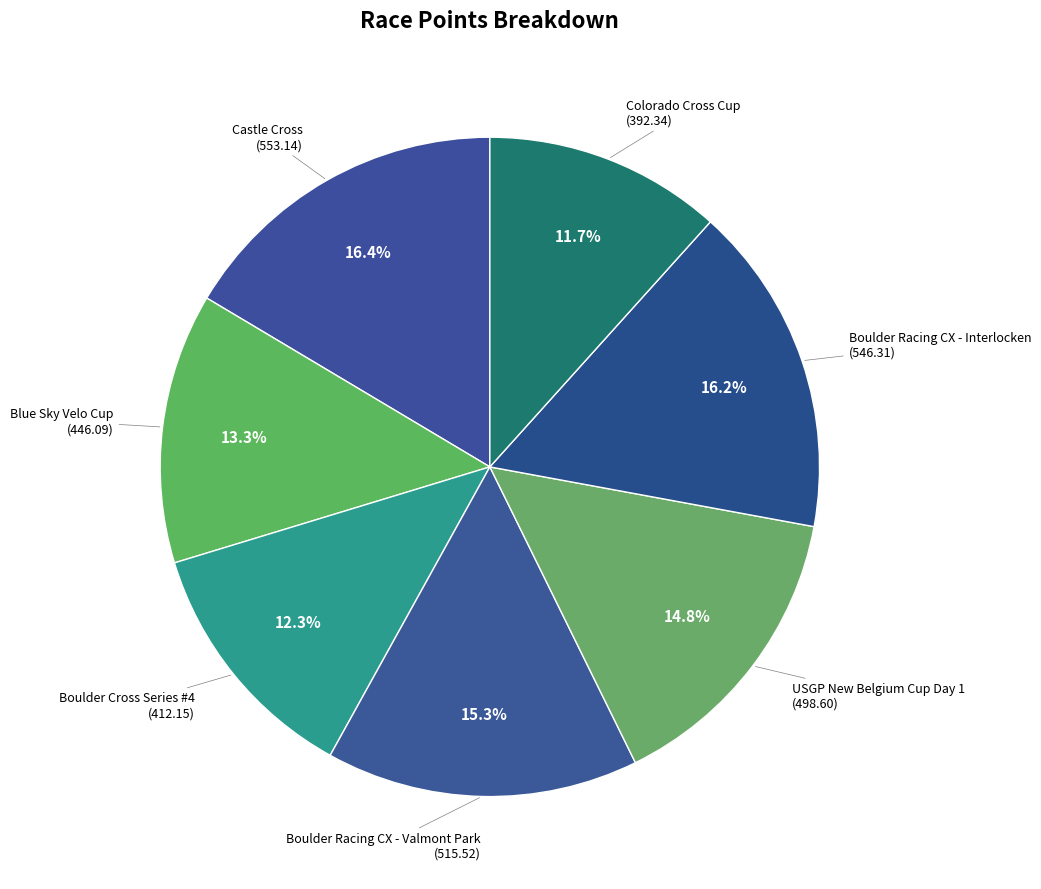

The Boulder Racing CX - Interlocken slice represents 28% of the pie. True or false?

False